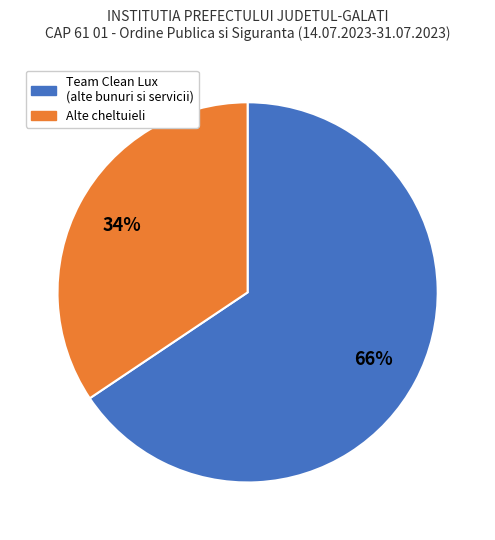

Does any single category account for the majority?

Yes